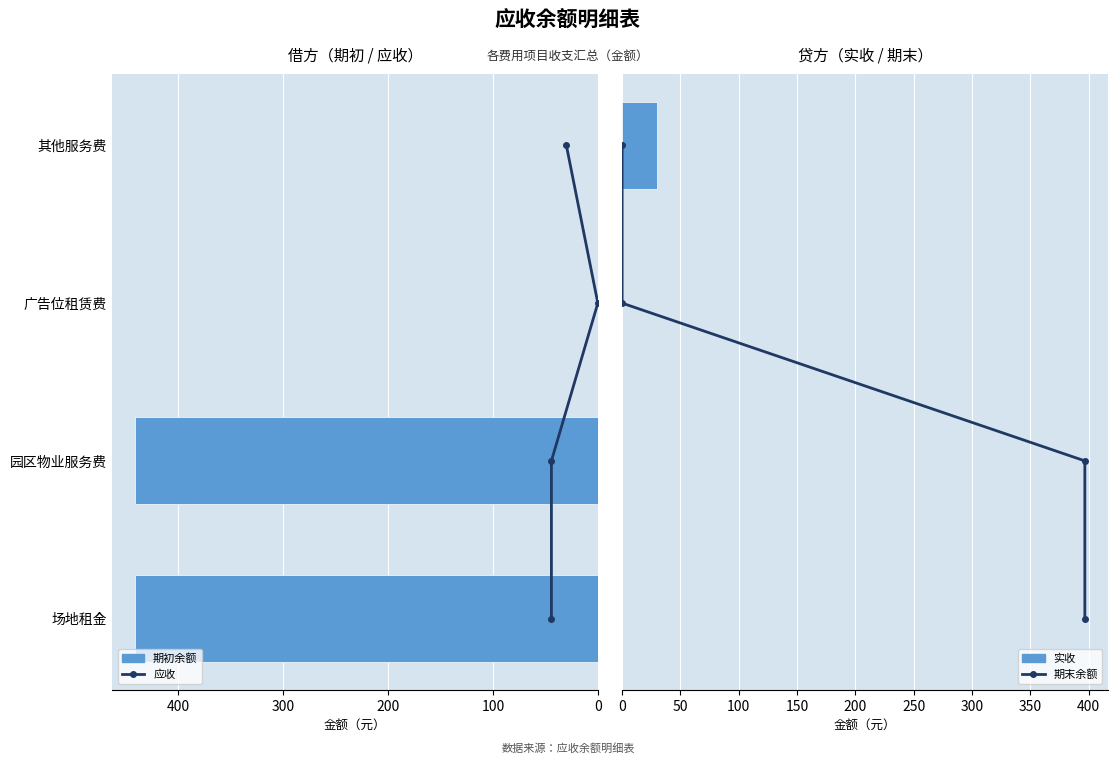

What are all the series names shown in the legend?

应收, 期初余额, 期末余额, 实收